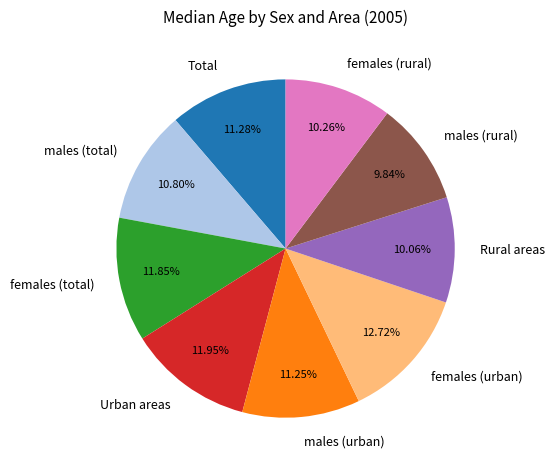

Which category has the biggest portion of the pie?

females (urban)